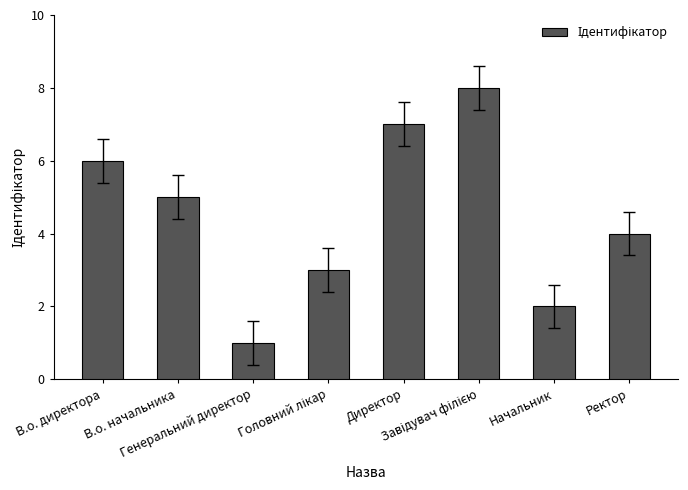

What is the approximate value at Ректор?

4